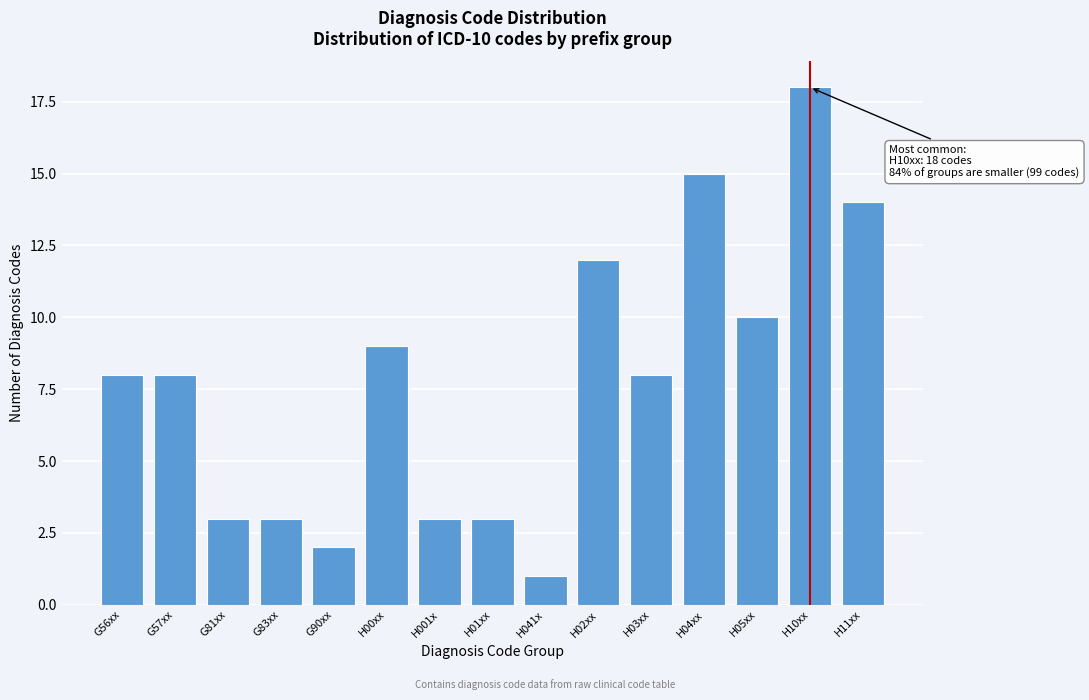

Reading left to right, what are all the values shown in this chart?

8	8	3	3	2	9	3	3	1	12	8	15	10	18	14